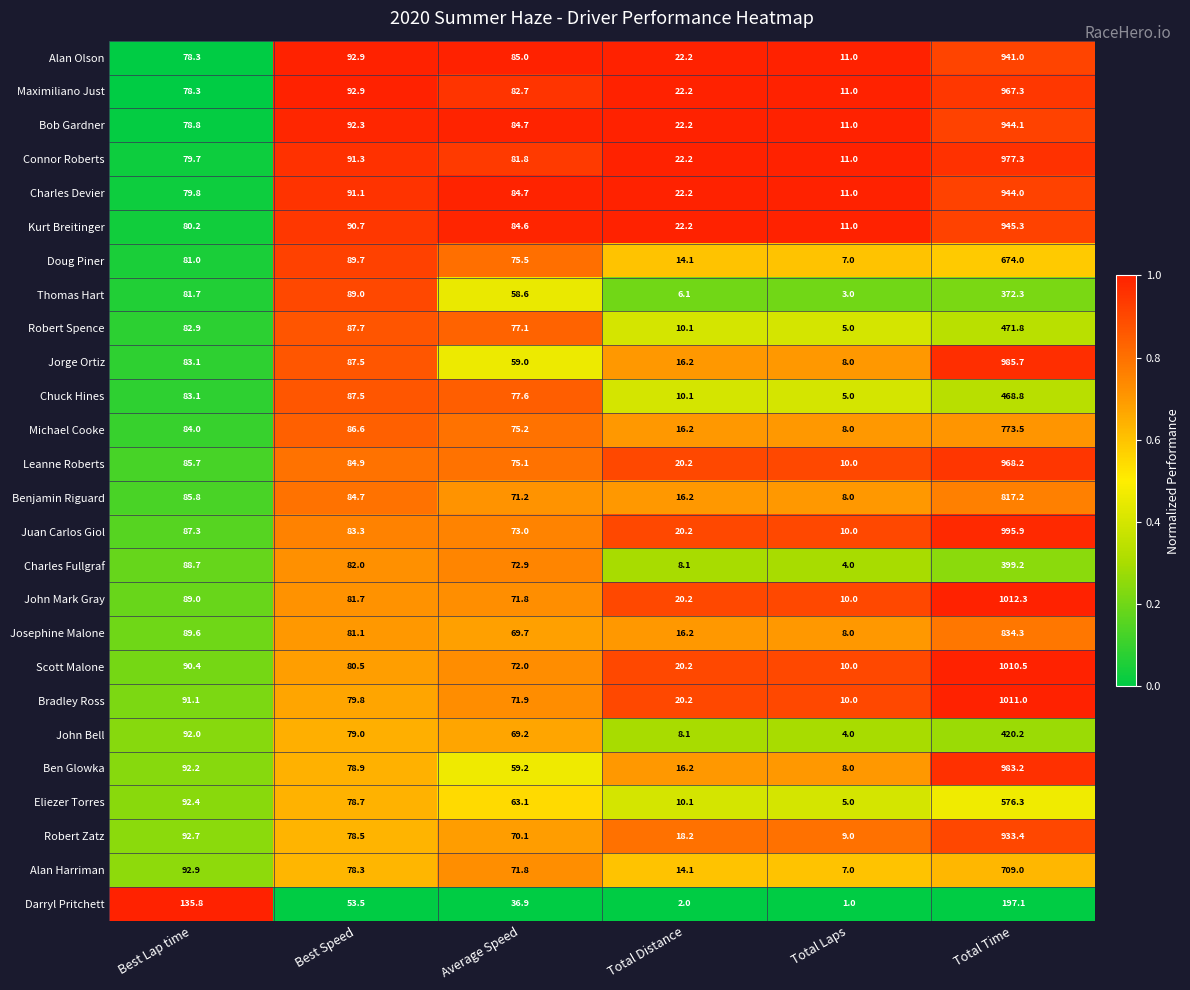

Between Best Lap time and Total Laps, which series saw the biggest shift?

Darryl Pritchett